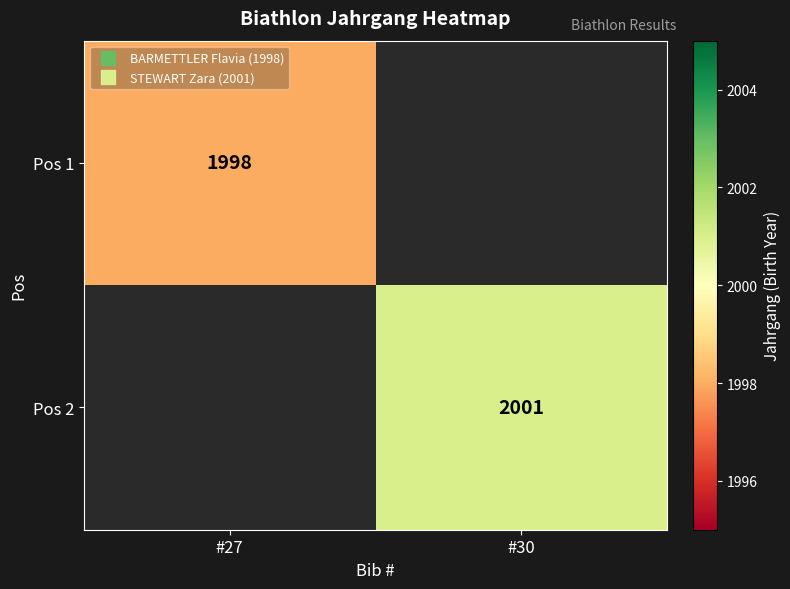

How many values in Pos 1 are above zero?

1